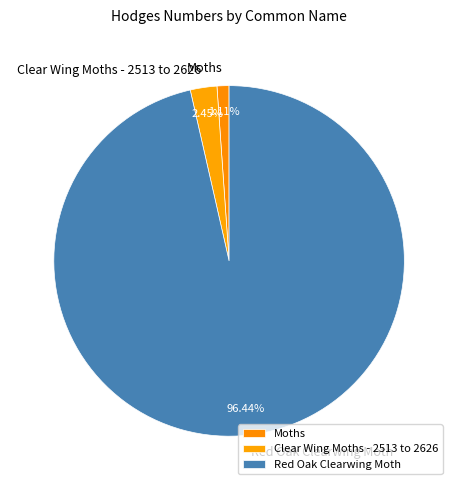

Which category has the smallest portion of the pie?

Moths